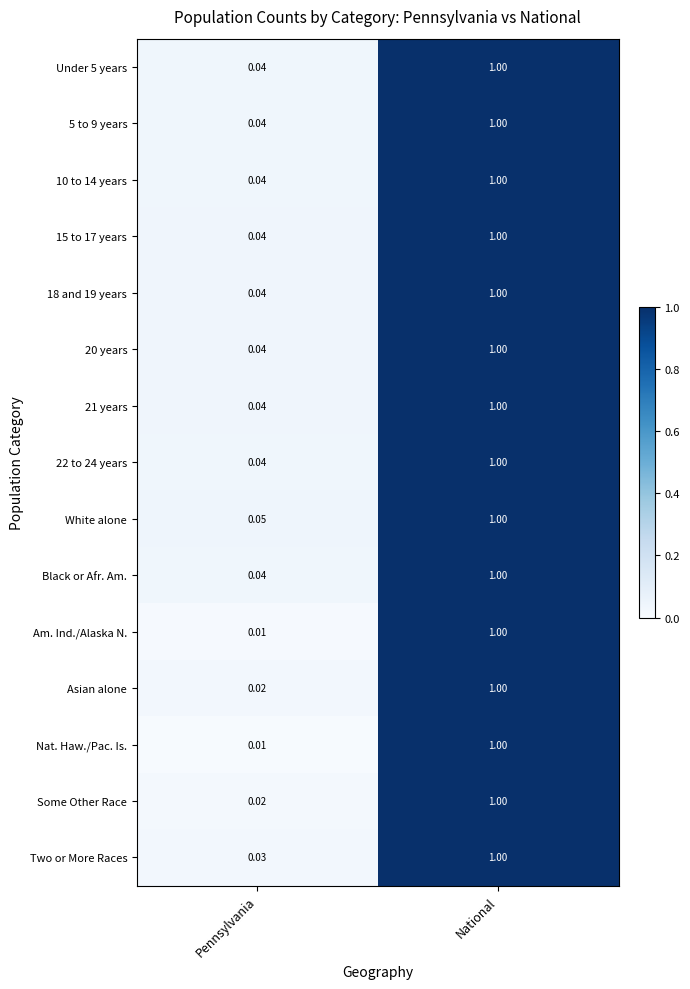

At which category is the sum across all series the highest?

National